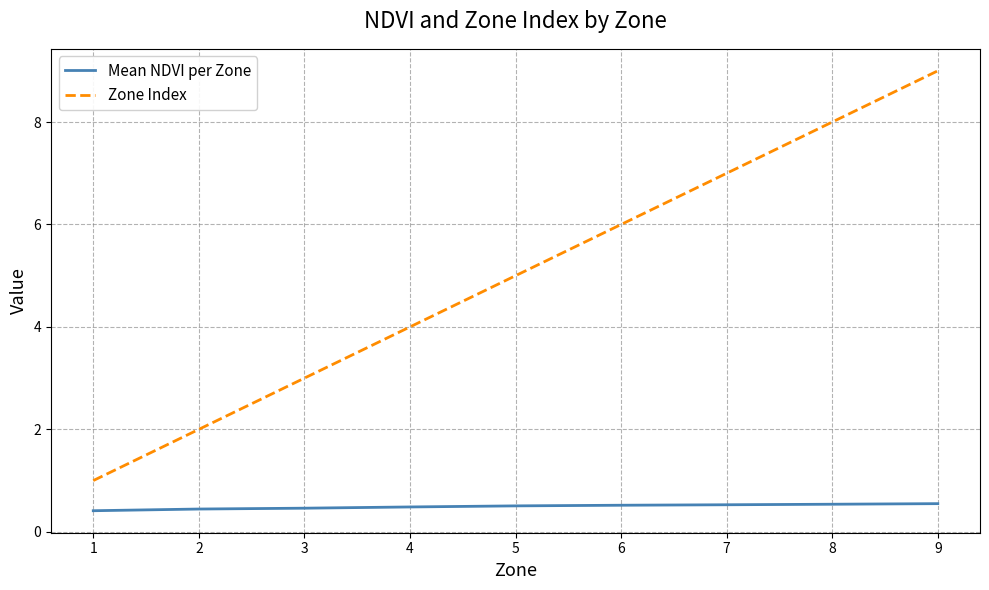

What is the difference between the maximum and second lowest values in the Mean NDVI per Zone series?

0.1